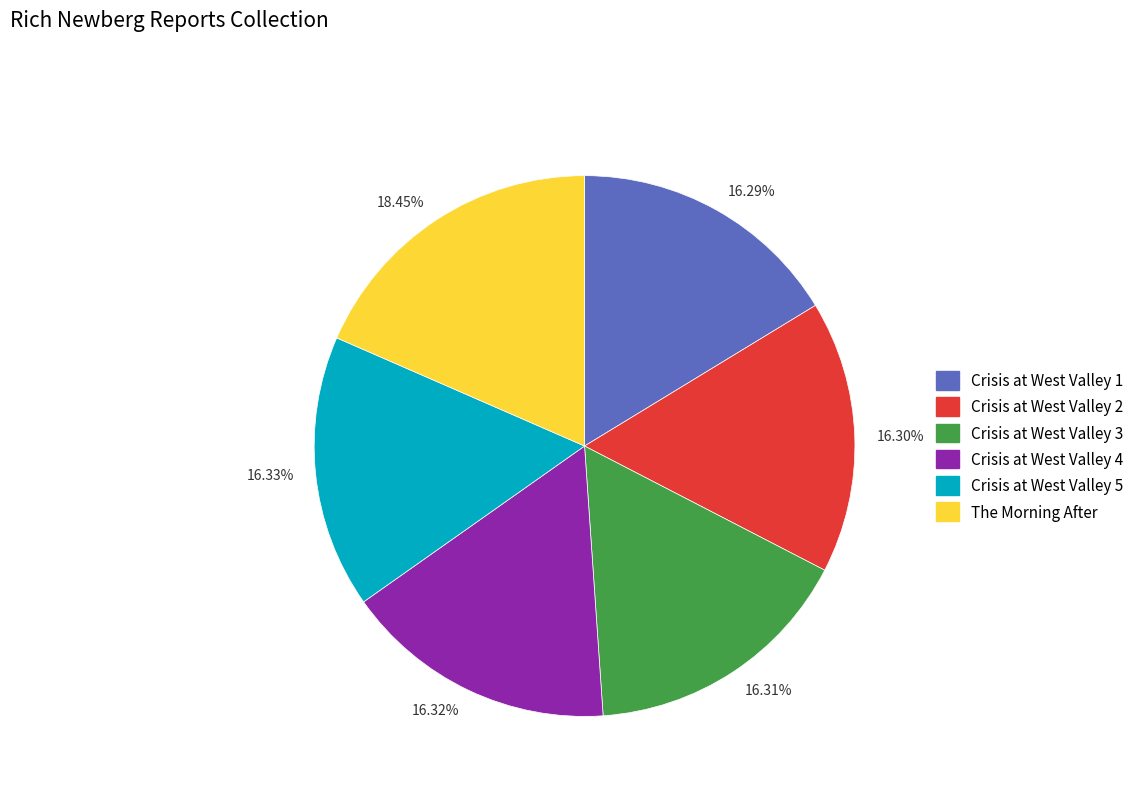

Does any single category account for the majority?

No